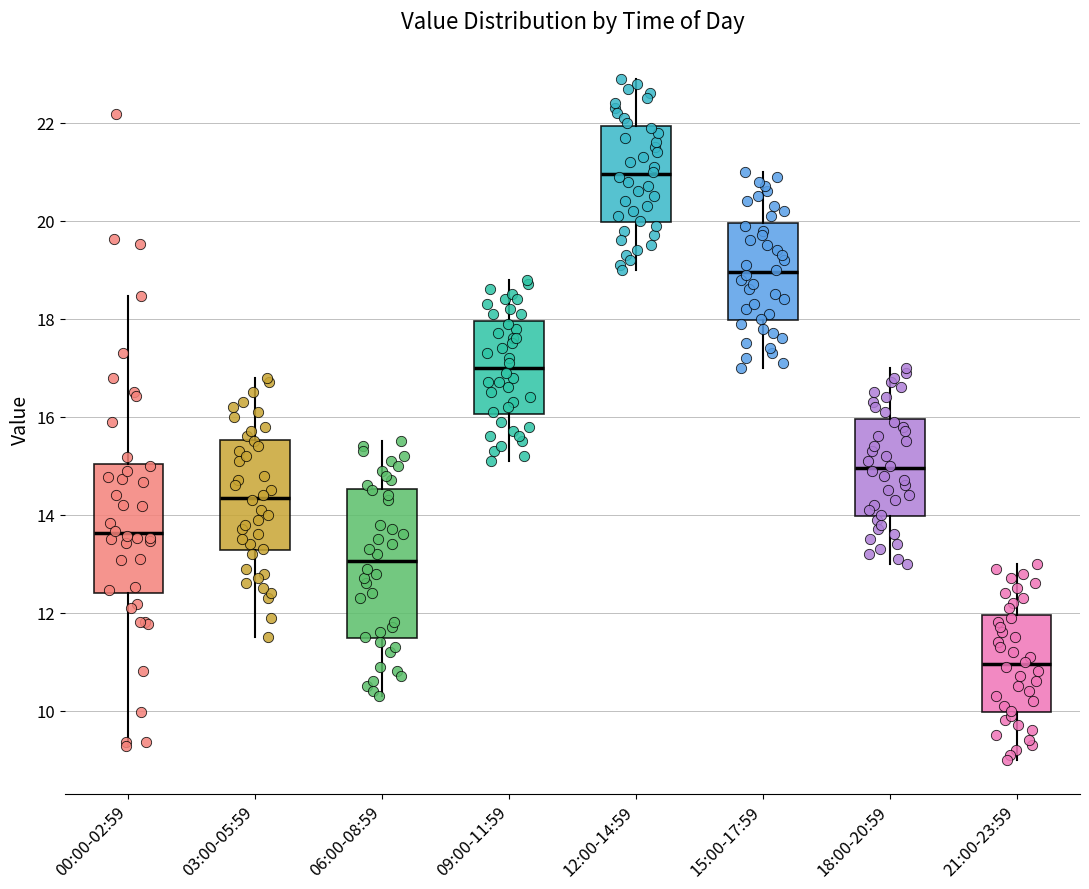

Comparing the boxes themselves (not the whiskers), which one is the tallest?

06:00-08:59